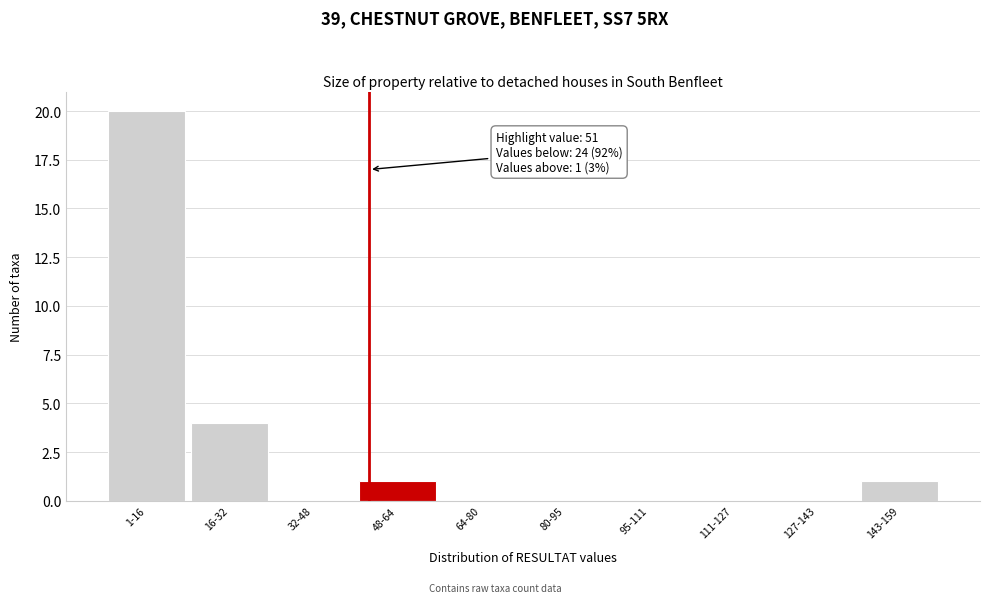

Reading left to right, extract all data points from this chart.

1-16=20	16-32=4	32-48=0	48-64=1	64-80=0	80-95=0	95-111=0	111-127=0	127-143=0	143-159=1